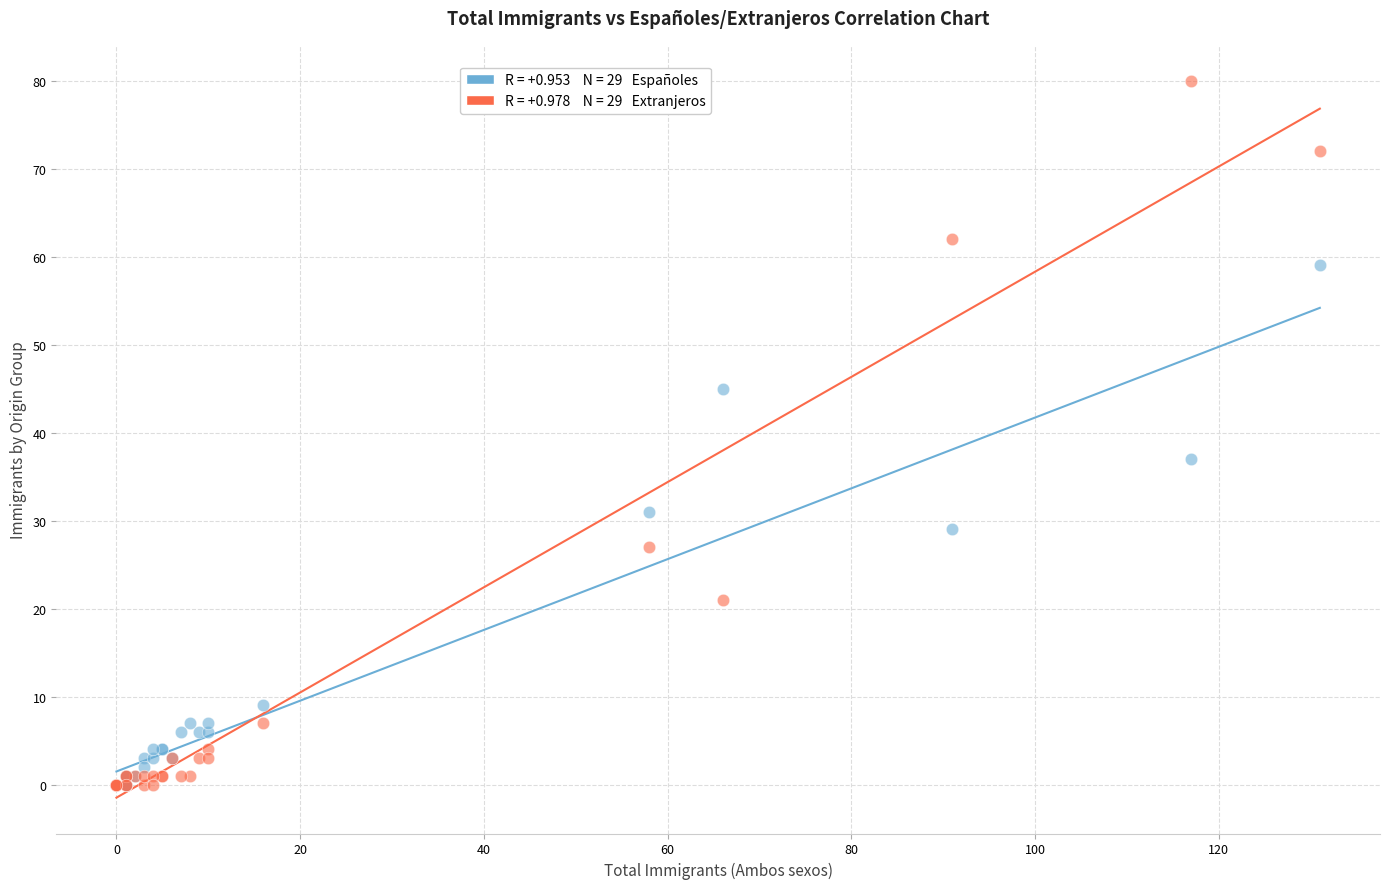

Across all series, what Y value is closest to 40?

37